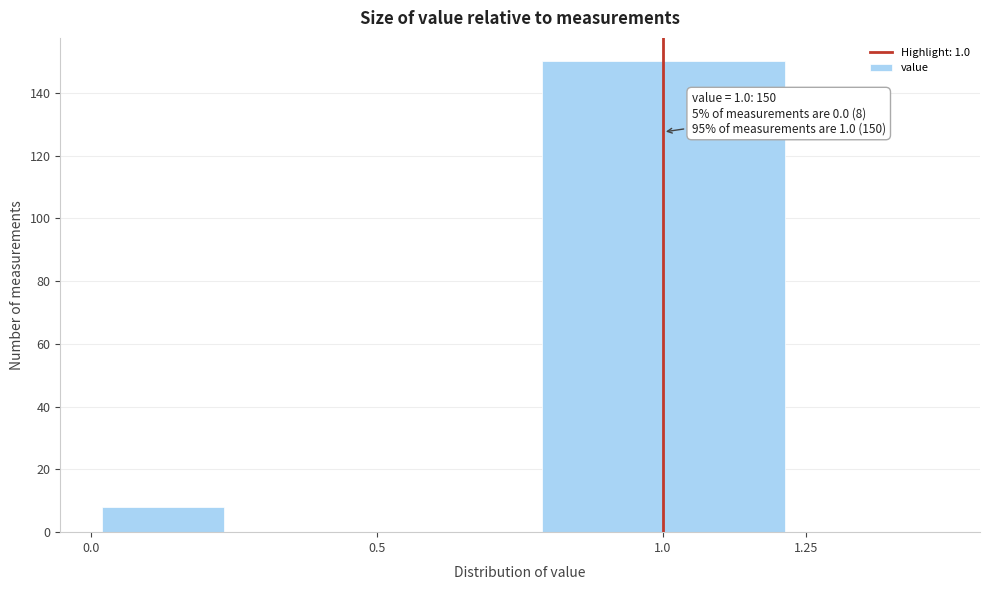

Over which range of the x-axis is the bar tallest?

0.75 to 1.25